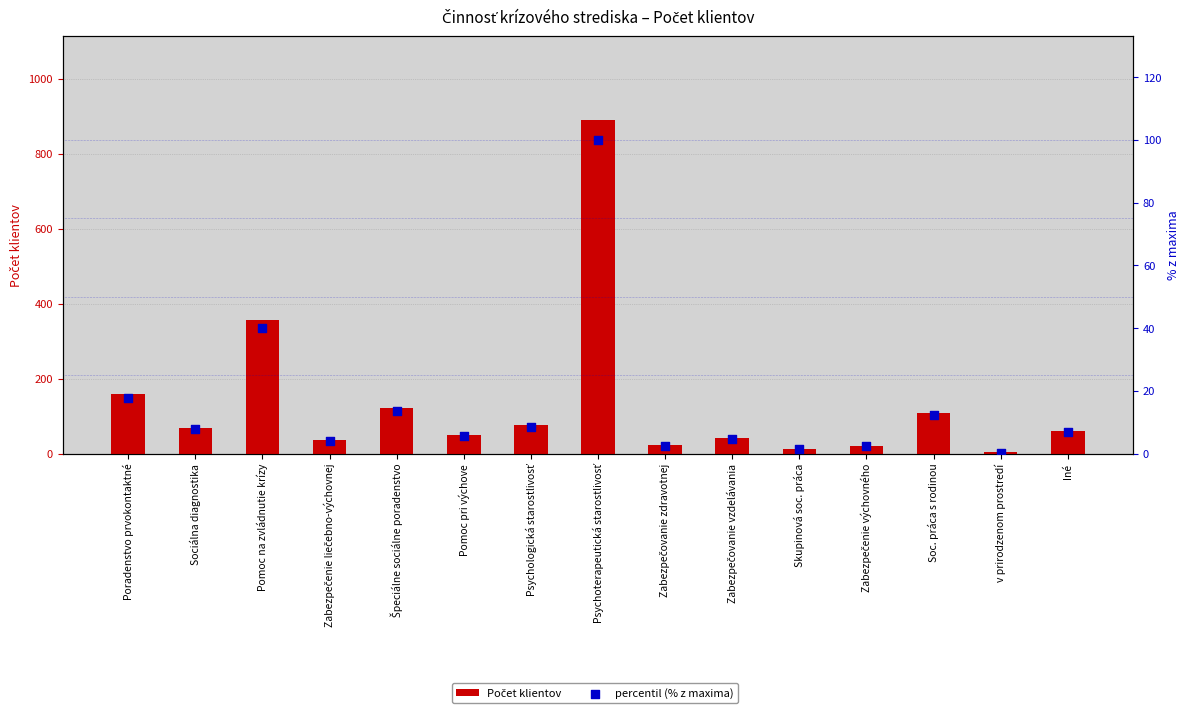

What are all the series names shown in the legend?

Počet klientov, percentil (% z maxima)